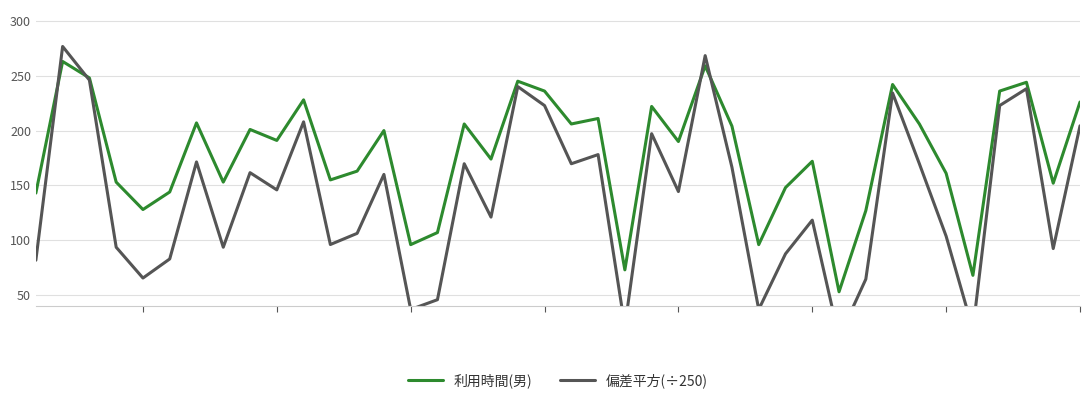

In 偏差平方(÷250), how many points are higher than both neighbors (excluding endpoints)?

13